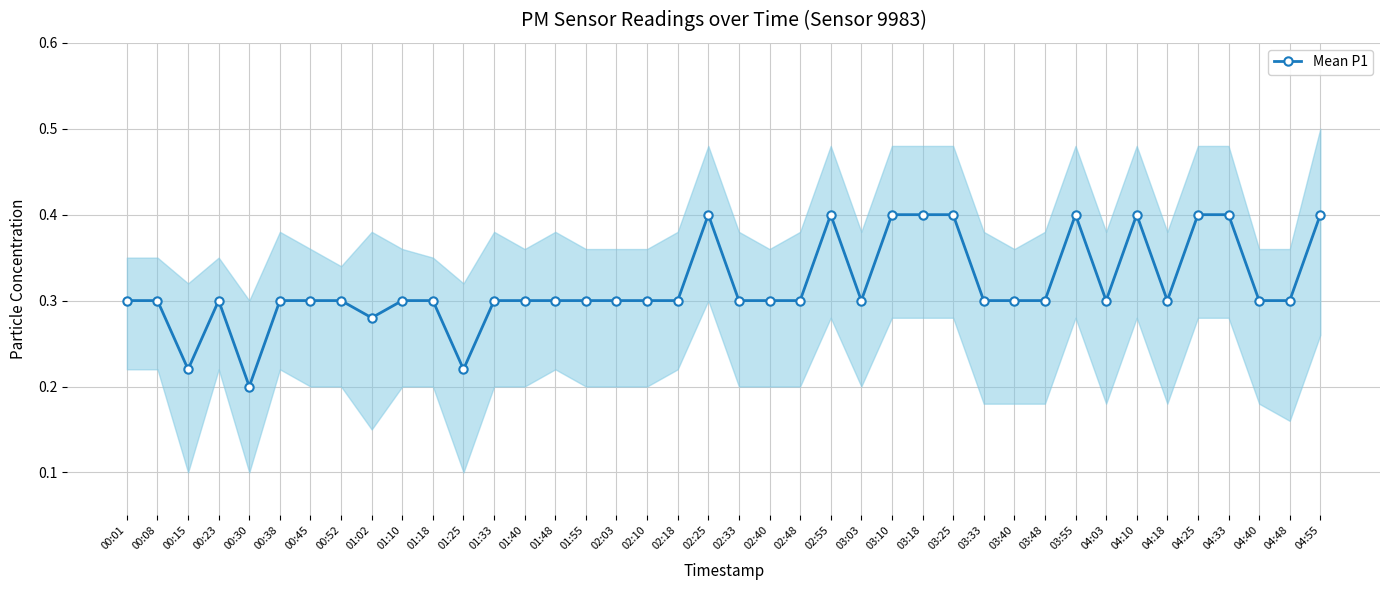

What is the average value?

0.3